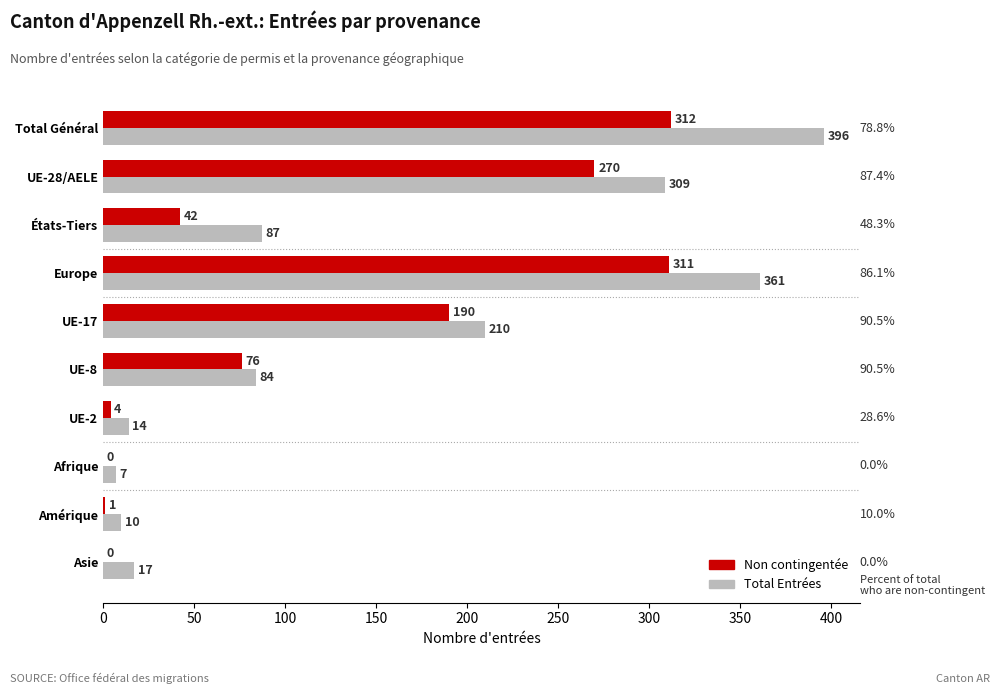

At which category is the sum across all series the highest?

Total Général